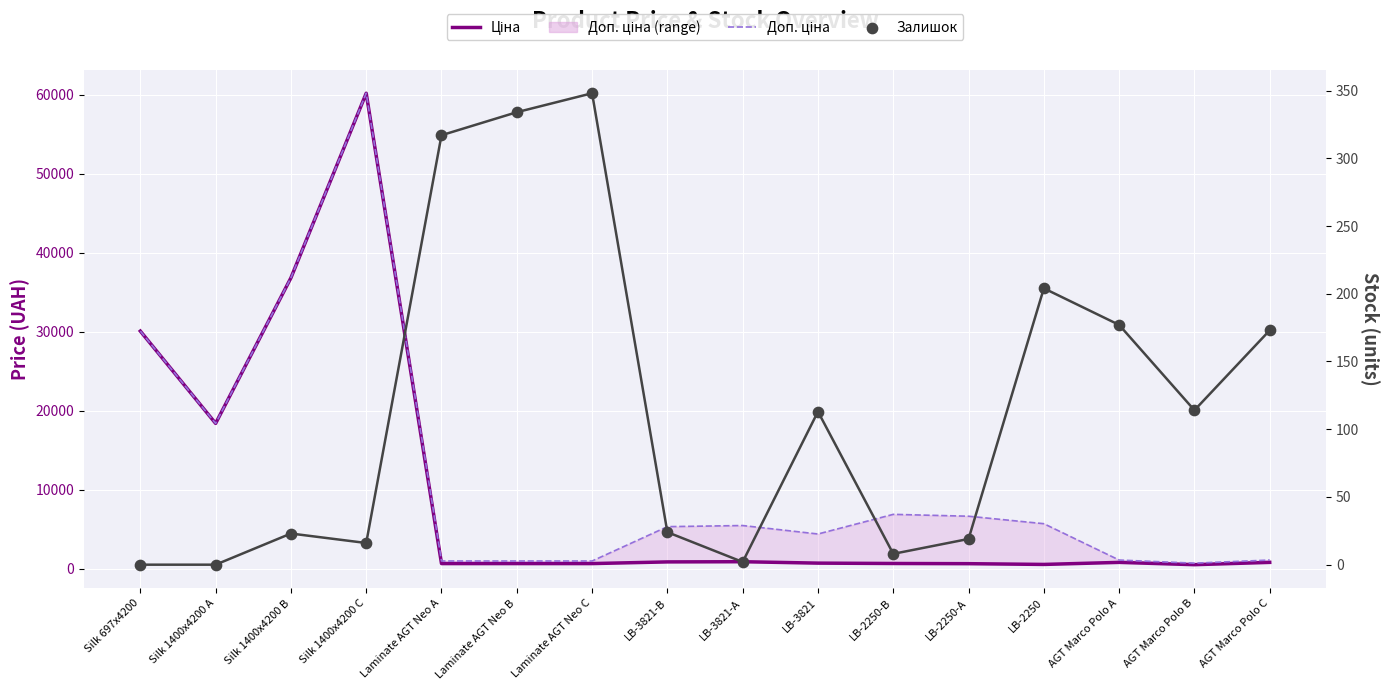

What is the total value across all series at Silk 1400x4200 B?

73706.5